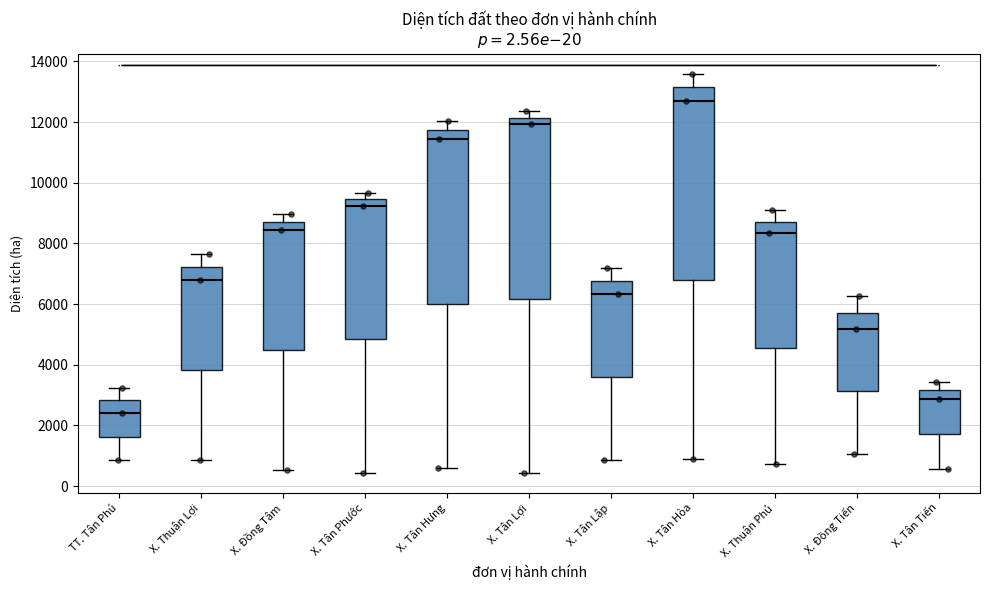

Reading left to right, read every box against the y-axis: the position of its median line, the range the box covers, and the ends of its whiskers. The values are not printed on the chart, so give them approximately, as read against the axis.

TT. Tân Phú: median 2400, box 1600 to 2800, whiskers 800 to 3200
X. Thuận Lợi: median 6800, box 3800 to 7200, whiskers 800 to 7600
X. Đồng Tâm: median 8400, box 4400 to 8800, whiskers 600 to 9000
X. Tân Phước: median 9200, box 4800 to 9400, whiskers 400 to 9600
X. Tân Hưng: median 11400, box 6000 to 11800, whiskers 600 to 12000
X. Tân Lợi: median 12000, box 6200 to 12200, whiskers 400 to 12400
X. Tân Lập: median 6400, box 3600 to 6800, whiskers 800 to 7200
X. Tân Hòa: median 12800, box 6800 to 13200, whiskers 800 to 13600
X. Thuận Phú: median 8400, box 4600 to 8800, whiskers 800 to 9000
X. Đồng Tiến: median 5200, box 3200 to 5800, whiskers 1000 to 6200
X. Tân Tiến: median 2800, box 1800 to 3200, whiskers 600 to 3400